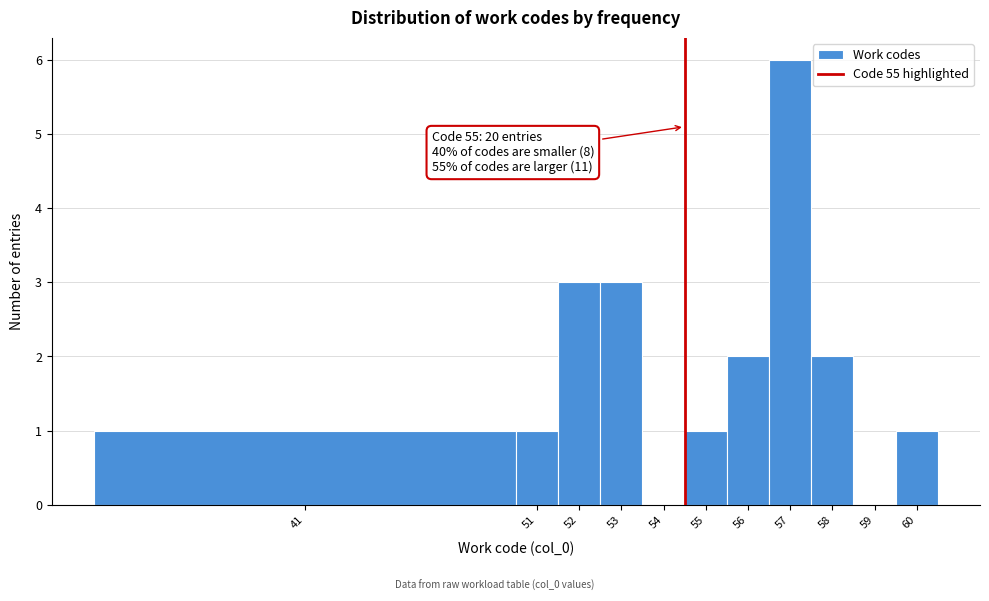

Reading left to right, extract all data points from this chart.

41=1	51=1	52=3	53=3	54=0	55=1	56=2	57=6	58=2	59=0	60=1